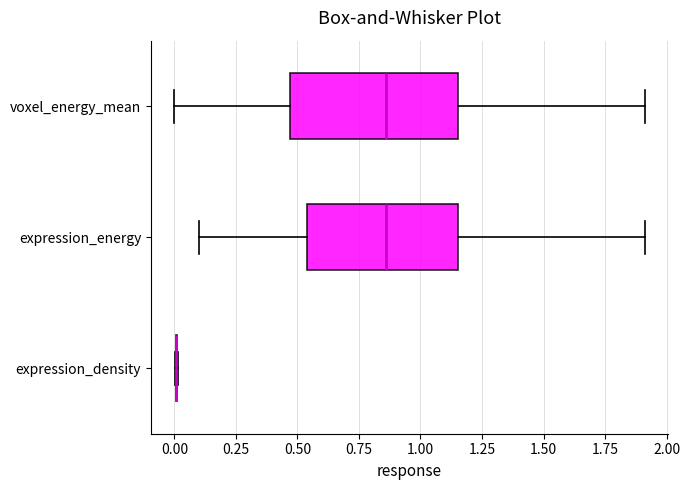

Reading bottom to top, transcribe this box plot: for each box, give where its median line is, the range the box spans, and where its two whiskers end, as read against the x-axis. The values are not printed on the chart, so give them approximately, as read against the axis.

expression_density: box collapsed to a line at 0.00, whiskers 0.00 to 0.00
expression_energy: median 0.85, box 0.55 to 1.15, whiskers 0.10 to 1.90
voxel_energy_mean: median 0.85, box 0.45 to 1.15, whiskers 0.00 to 1.90